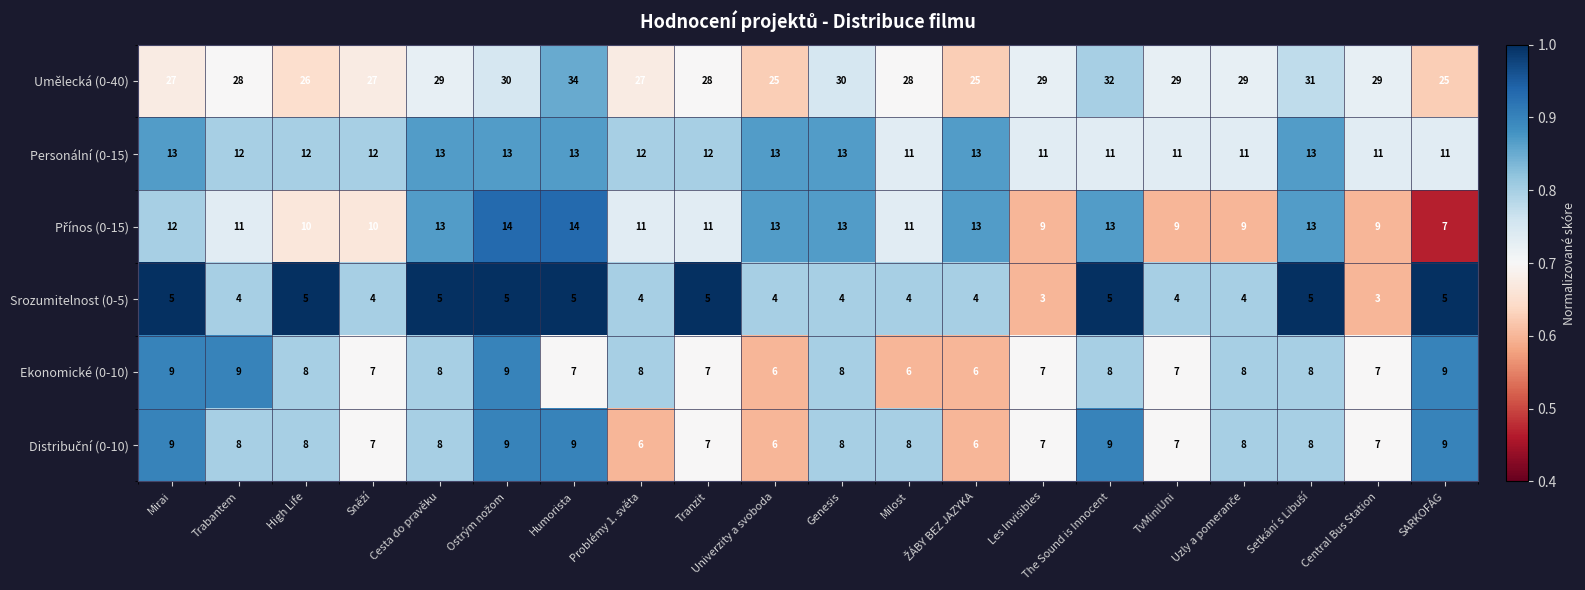

Between The Sound is Innocent and SARKOFÁG, which series saw the biggest shift?

Umělecká (0-40)